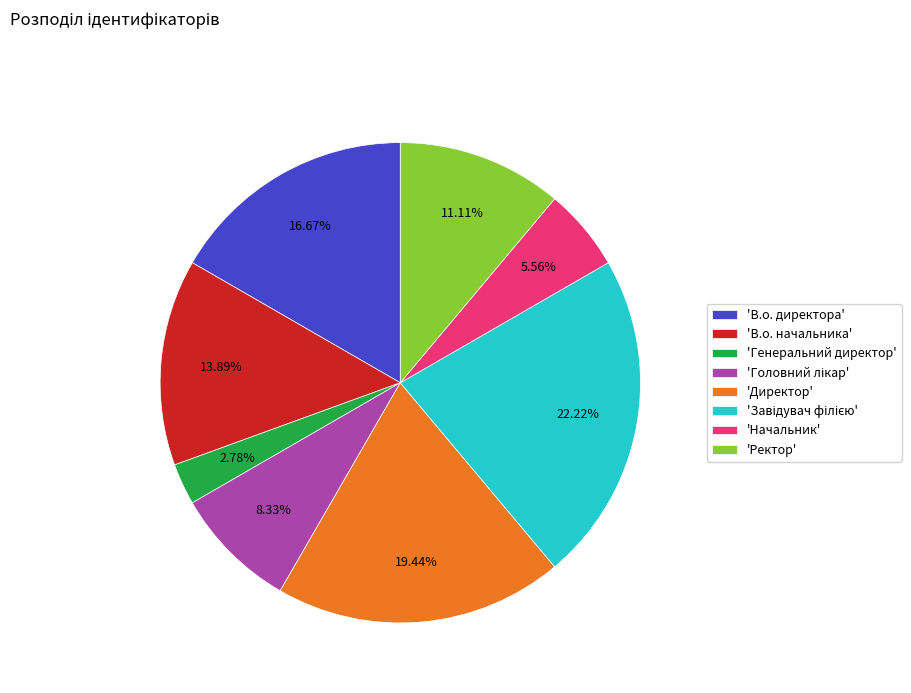

To the nearest percent, what is the difference between the largest and smallest slice percentages?

19%